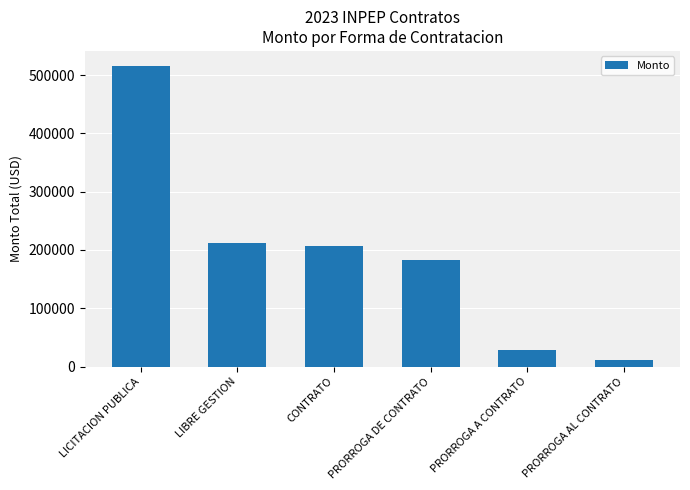

What is the ratio of the value at LIBRE GESTION to the value at PRORROGA AL CONTRATO?

19.9